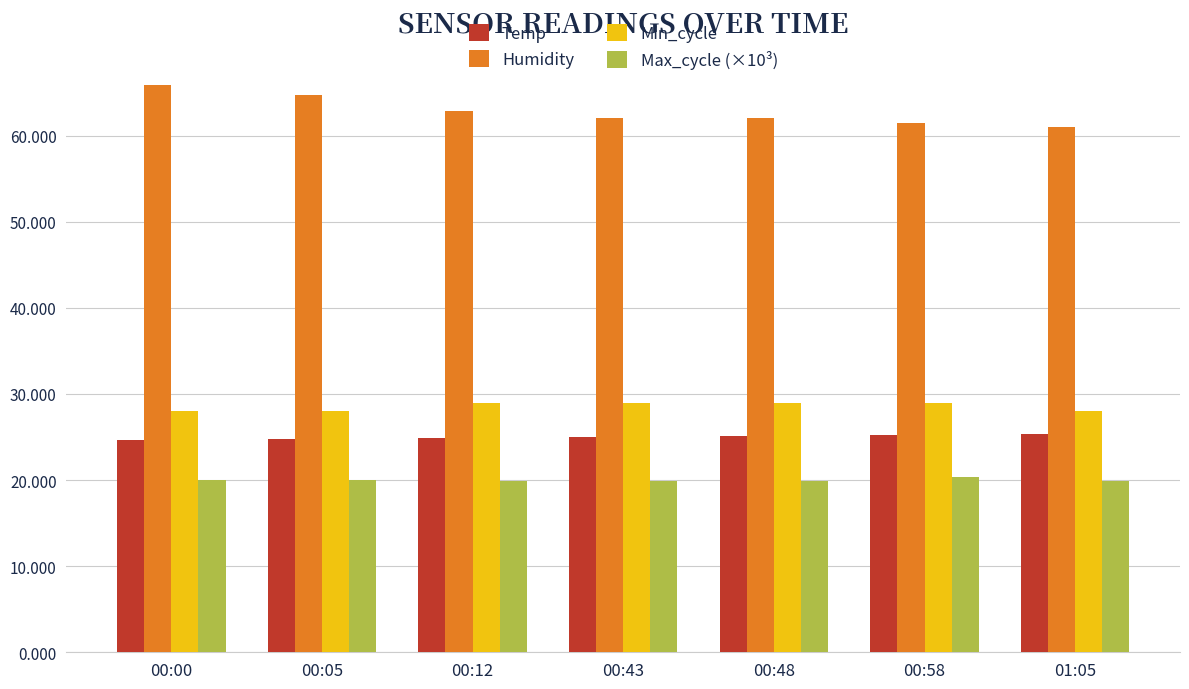

Rank the series by their maximum value, from lowest to highest.

Max_cycle (×10³), Temp, Min_cycle, Humidity